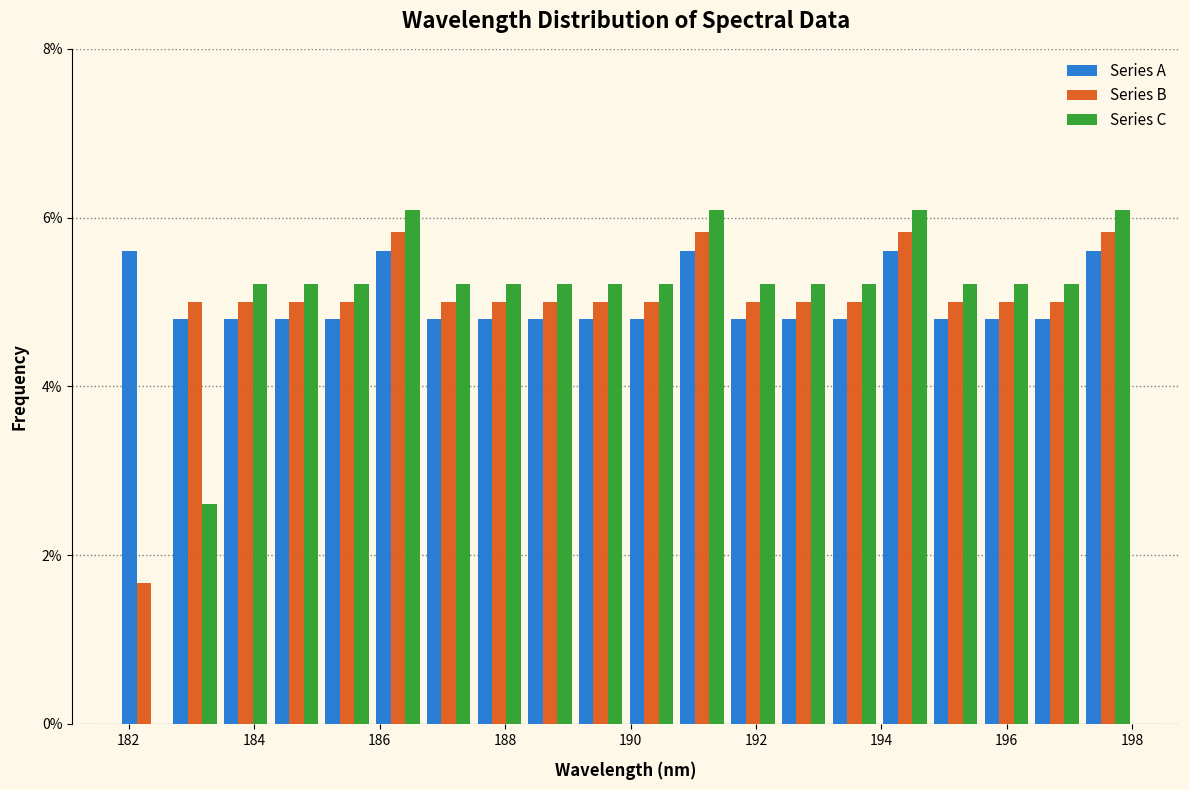

Reading left to right, list every range on the x-axis with the height of the bar of each series over it. Neither the bar edges nor the heights are printed on the chart, so give them approximately, as read against the axes.

181.8 to 182.6: Series A=5.6	Series B=1.6	Series C=0
182.6 to 183.4: Series A=4.8	Series B=5.0	Series C=2.6
183.4 to 184.2: Series A=4.8	Series B=5.0	Series C=5.2
184.2 to 185.0: Series A=4.8	Series B=5.0	Series C=5.2
185.0 to 185.8: Series A=4.8	Series B=5.0	Series C=5.2
185.8 to 186.6: Series A=5.6	Series B=5.8	Series C=6.0
186.6 to 187.6: Series A=4.8	Series B=5.0	Series C=5.2
187.6 to 188.4: Series A=4.8	Series B=5.0	Series C=5.2
188.4 to 189.2: Series A=4.8	Series B=5.0	Series C=5.2
189.2 to 190.0: Series A=4.8	Series B=5.0	Series C=5.2
190.0 to 190.8: Series A=4.8	Series B=5.0	Series C=5.2
190.8 to 191.6: Series A=5.6	Series B=5.8	Series C=6.0
191.6 to 192.4: Series A=4.8	Series B=5.0	Series C=5.2
192.4 to 193.2: Series A=4.8	Series B=5.0	Series C=5.2
193.2 to 194.0: Series A=4.8	Series B=5.0	Series C=5.2
194.0 to 194.8: Series A=5.6	Series B=5.8	Series C=6.0
194.8 to 195.6: Series A=4.8	Series B=5.0	Series C=5.2
195.6 to 196.4: Series A=4.8	Series B=5.0	Series C=5.2
196.4 to 197.2: Series A=4.8	Series B=5.0	Series C=5.2
197.2 to 198.0: Series A=5.6	Series B=5.8	Series C=6.0